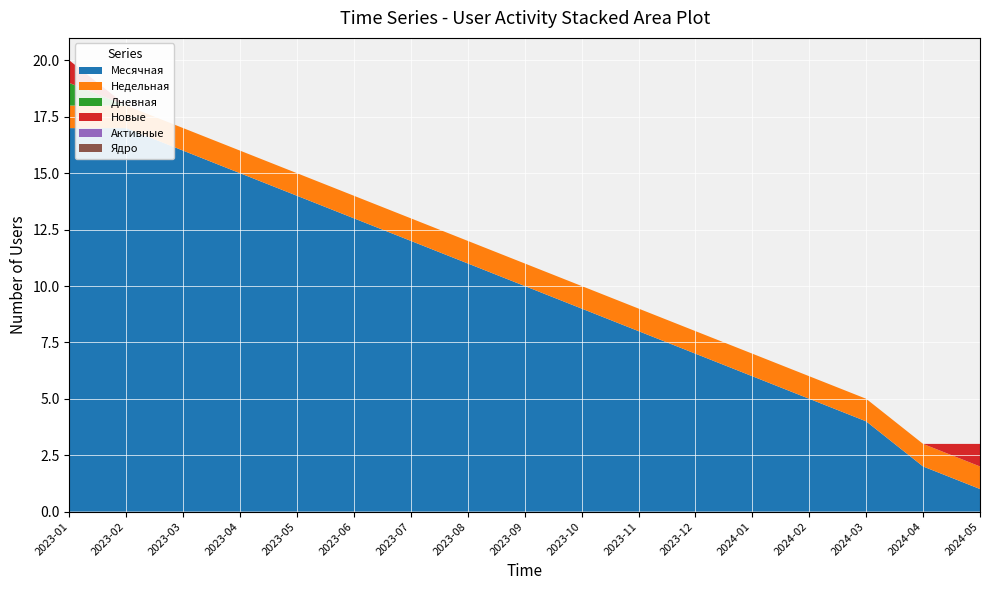

Reading left to right, extract all data points from this chart.

Месячная: 2023-01=17	2023-02=17	2023-03=16	2023-04=15	2023-05=14	2023-06=13	2023-07=12	2023-08=11	2023-09=10	2023-10=9	2023-11=8	2023-12=7	2024-01=6	2024-02=5	2024-03=4	2024-04=2	2024-05=1
Недельная: 2023-01=1	2023-02=1	2023-03=1	2023-04=1	2023-05=1	2023-06=1	2023-07=1	2023-08=1	2023-09=1	2023-10=1	2023-11=1	2023-12=1	2024-01=1	2024-02=1	2024-03=1	2024-04=1	2024-05=1
Дневная: 2023-01=1	2023-02=0	2023-03=0	2023-04=0	2023-05=0	2023-06=0	2023-07=0	2023-08=0	2023-09=0	2023-10=0	2023-11=0	2023-12=0	2024-01=0	2024-02=0	2024-03=0	2024-04=0	2024-05=0
Новые: 2023-01=1	2023-02=0	2023-03=0	2023-04=0	2023-05=0	2023-06=0	2023-07=0	2023-08=0	2023-09=0	2023-10=0	2023-11=0	2023-12=0	2024-01=0	2024-02=0	2024-03=0	2024-04=0	2024-05=1
Активные: 2023-01=0	2023-02=0	2023-03=0	2023-04=0	2023-05=0	2023-06=0	2023-07=0	2023-08=0	2023-09=0	2023-10=0	2023-11=0	2023-12=0	2024-01=0	2024-02=0	2024-03=0	2024-04=0	2024-05=0
Ядро: 2023-01=0	2023-02=0	2023-03=0	2023-04=0	2023-05=0	2023-06=0	2023-07=0	2023-08=0	2023-09=0	2023-10=0	2023-11=0	2023-12=0	2024-01=0	2024-02=0	2024-03=0	2024-04=0	2024-05=0